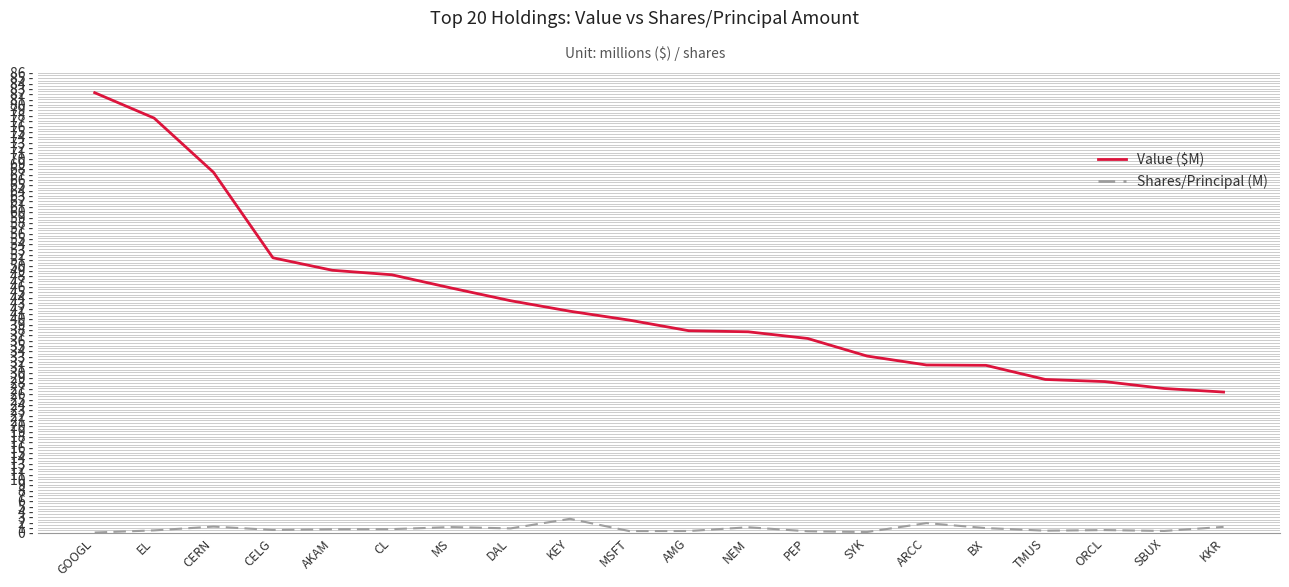

Reading left to right, what are all the values shown in this chart?

Value ($M): GOOGL=82.2	EL=77.5	CERN=67.3	CELG=51.4	AKAM=49.1	CL=48.2	MS=45.7	DAL=43.4	KEY=41.4	MSFT=39.7	AMG=37.8	NEM=37.6	PEP=36.3	SYK=33.0	ARCC=31.4	BX=31.3	TMUS=28.7	ORCL=28.3	SBUX=27.0	KKR=26.3
Shares/Principal (M): GOOGL=0.1	EL=0.5	CERN=1.2	CELG=0.5	AKAM=0.7	CL=0.7	MS=1.1	DAL=0.8	KEY=2.6	MSFT=0.3	AMG=0.4	NEM=1.1	PEP=0.3	SYK=0.2	ARCC=1.8	BX=0.9	TMUS=0.4	ORCL=0.5	SBUX=0.4	KKR=1.1